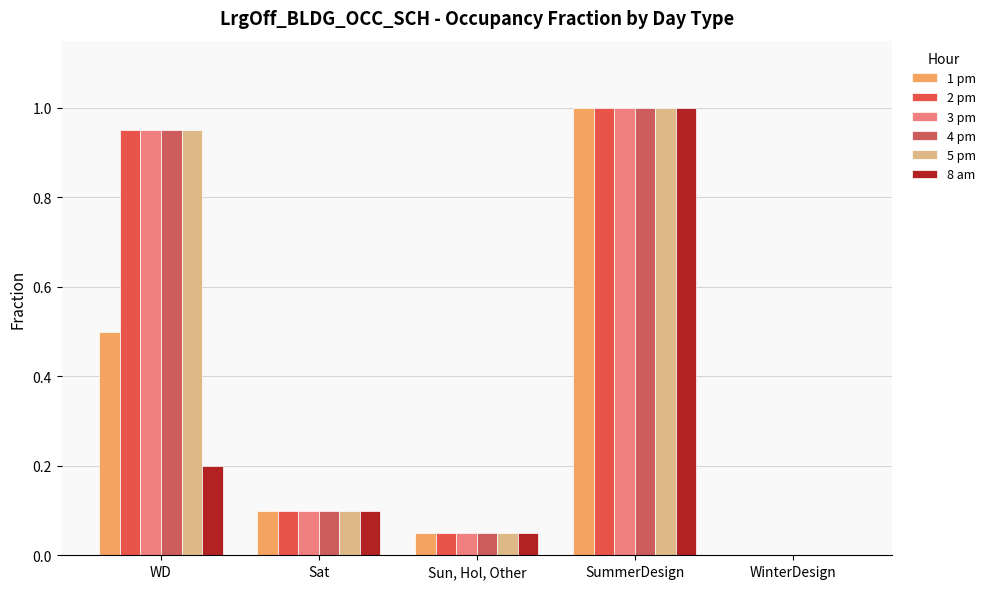

At which label does 2 pm reach its peak?

SummerDesign